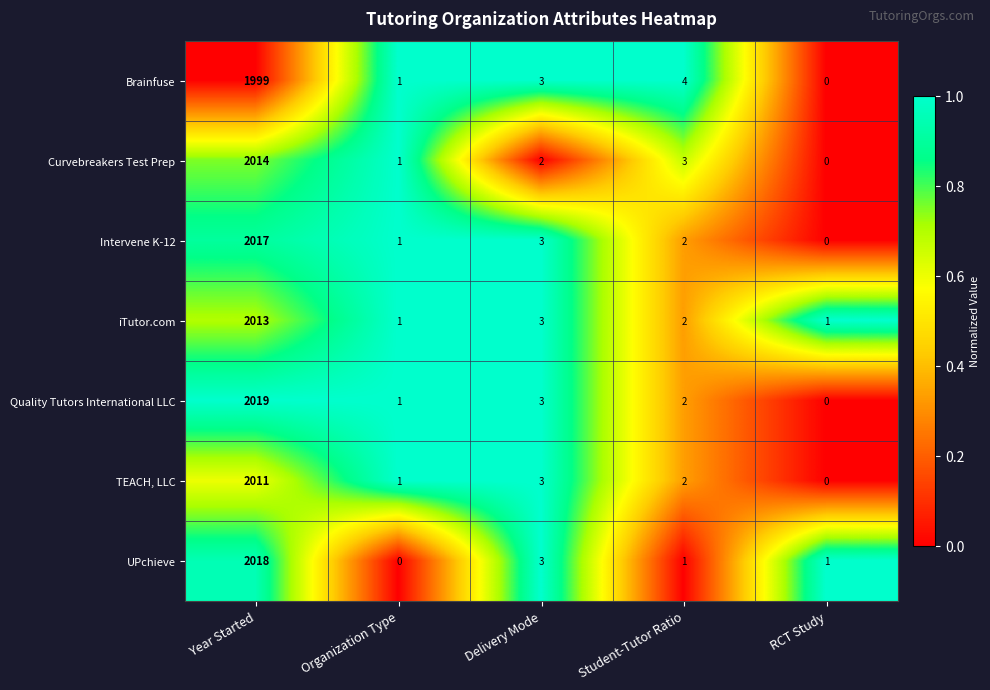

What is the difference between the maximum and second lowest values in the Curvebreakers Test Prep series?

2013